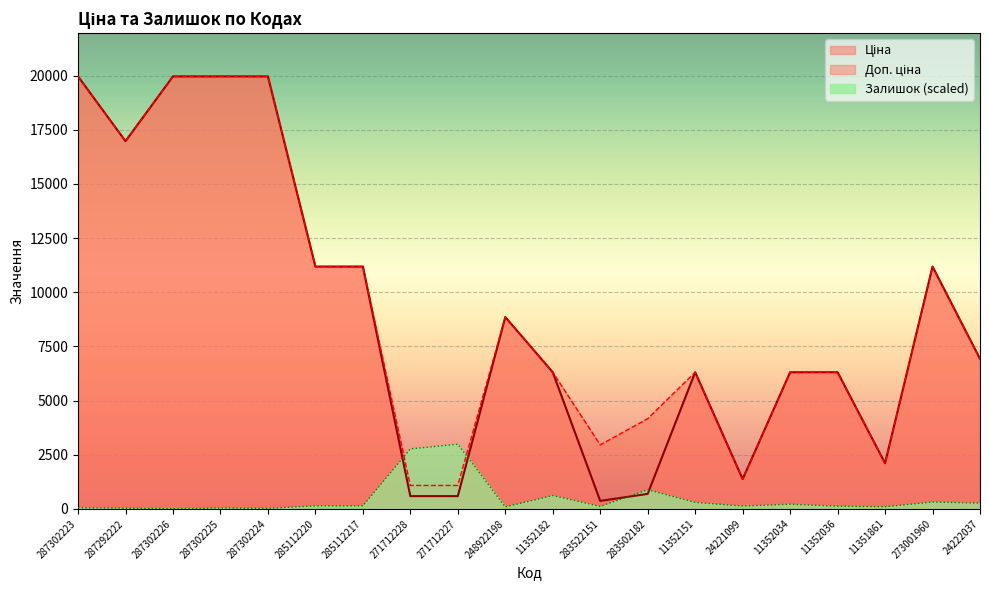

At 24221099, list the series in order from largest to smallest.

Ціна, Доп. ціна, Залишок